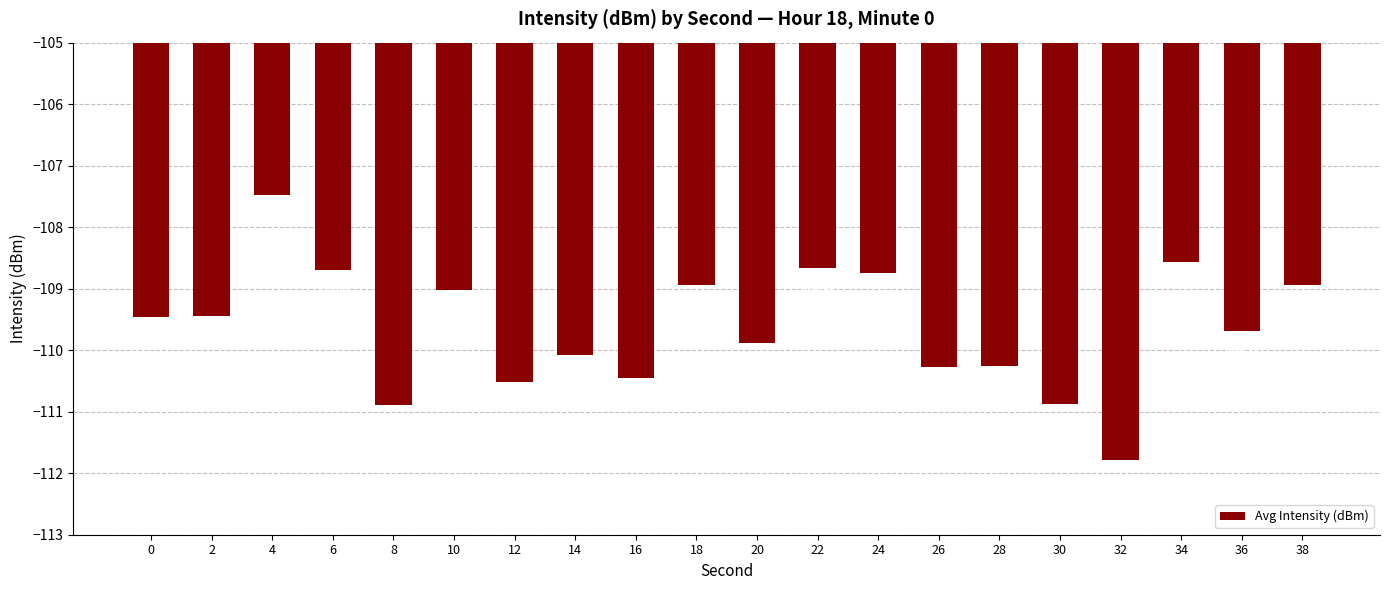

Does the chart contain any negative values?

Yes